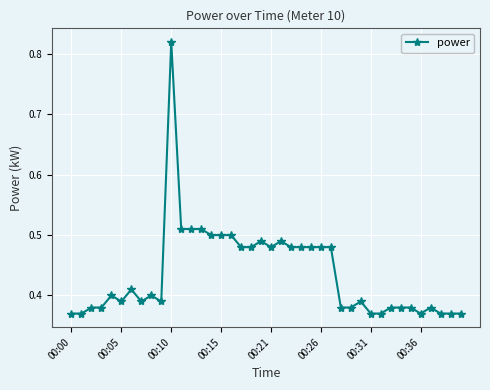

Count the values in the range 0 to 1.

40